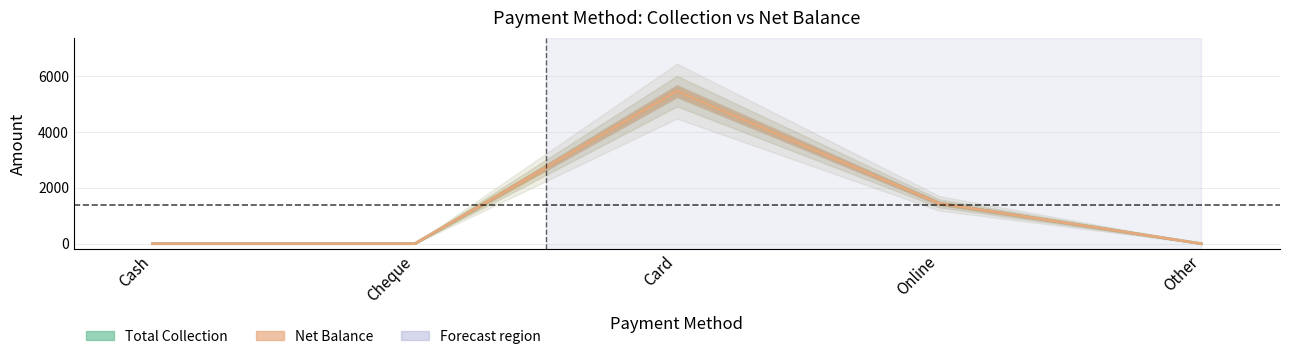

What is the sum of all Total Collection values?

6903.8